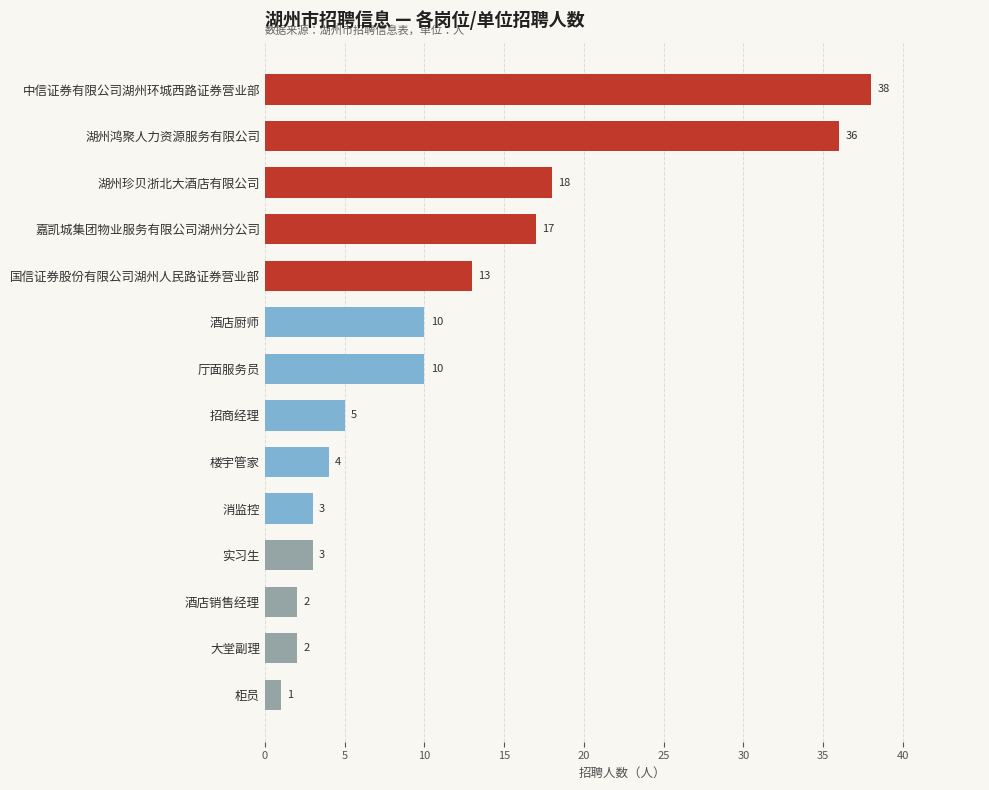

How many data points are less than 10?

7